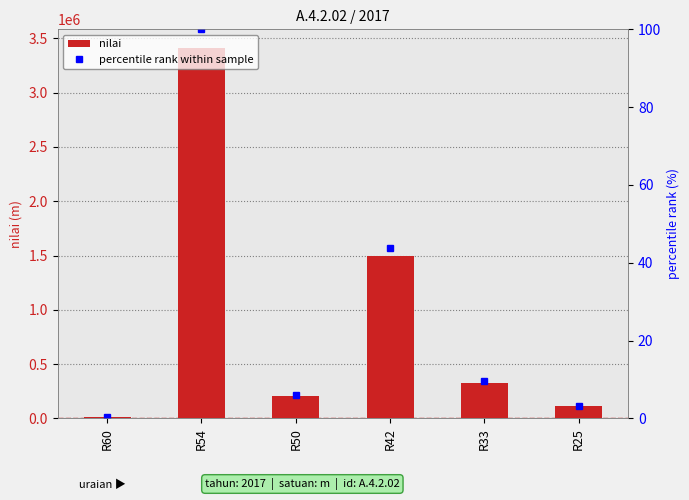

Rank the categories by nilai value from lowest to highest.

R60, R25, R50, R33, R42, R54